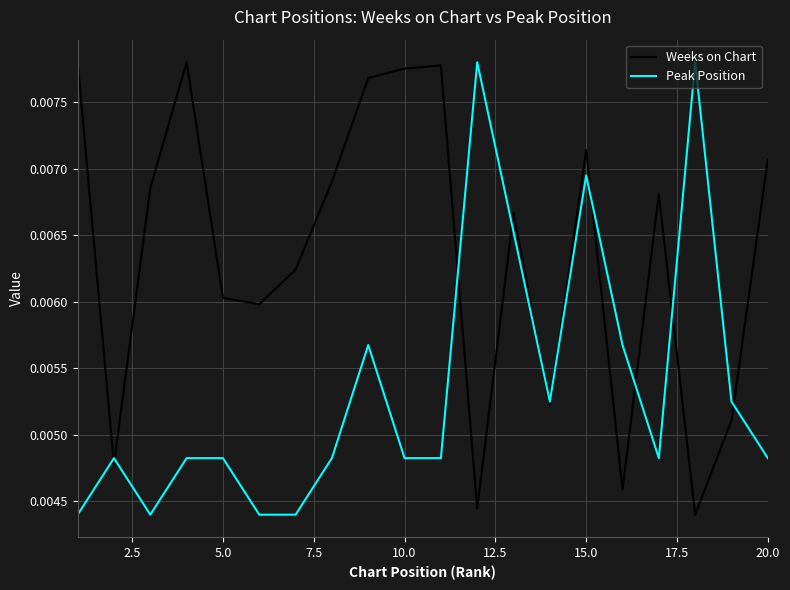

How many categories are shown in the chart?

20